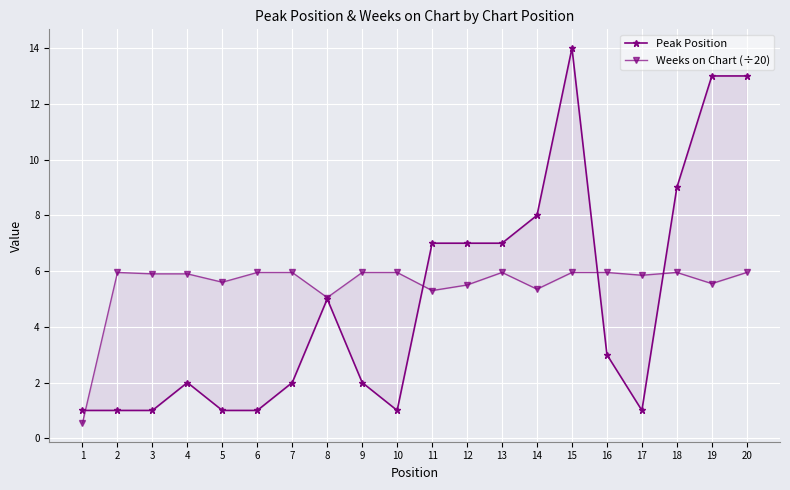

Reading left to right, list all the values displayed in this chart.

Peak Position: 1.0	1.0	1.0	2.0	1.0	1.0	2.0	5.0	2.0	1.0	7.0	7.0	7.0	8.0	14.0	3.0	1.0	9.0	13.0	13.0
Weeks on Chart (÷20): 0.6	6.0	5.9	5.9	5.6	6.0	6.0	5.0	6.0	6.0	5.3	5.5	6.0	5.3	6.0	6.0	5.8	6.0	5.5	6.0